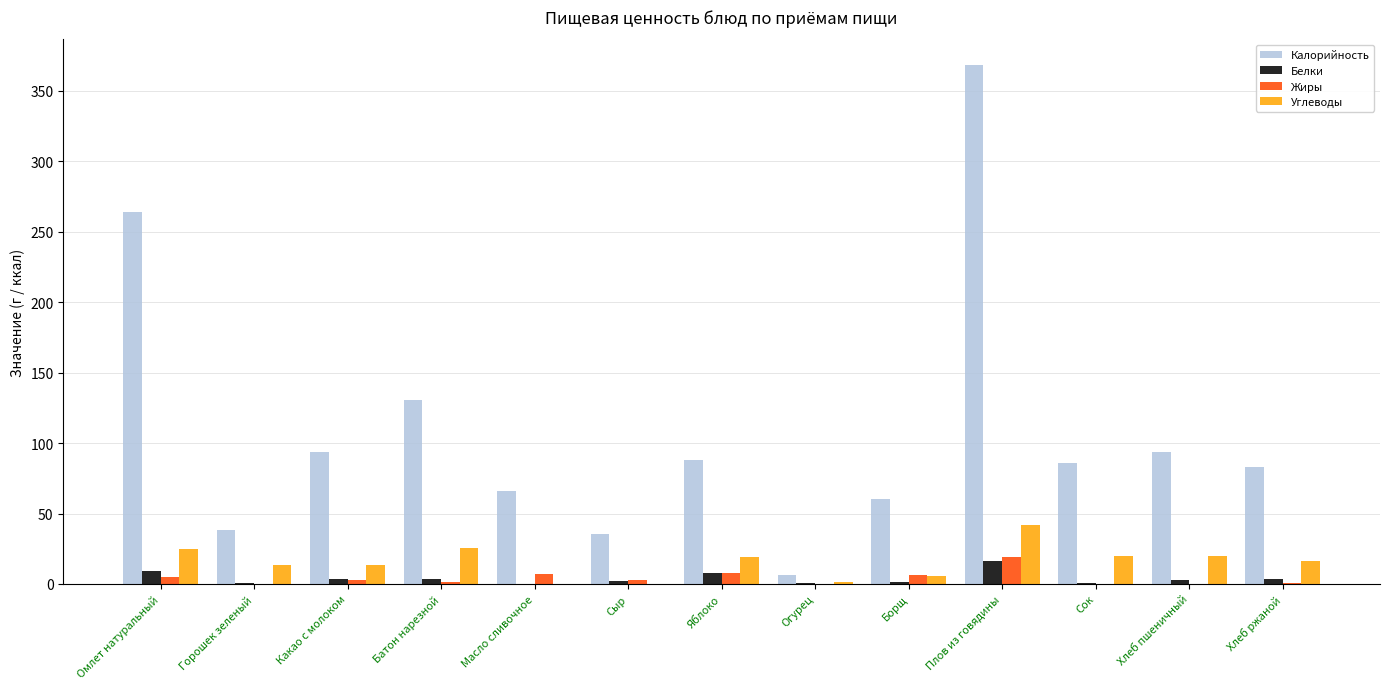

True or false: Калорийность has a value of 83.2 at Хлеб ржаной.

True